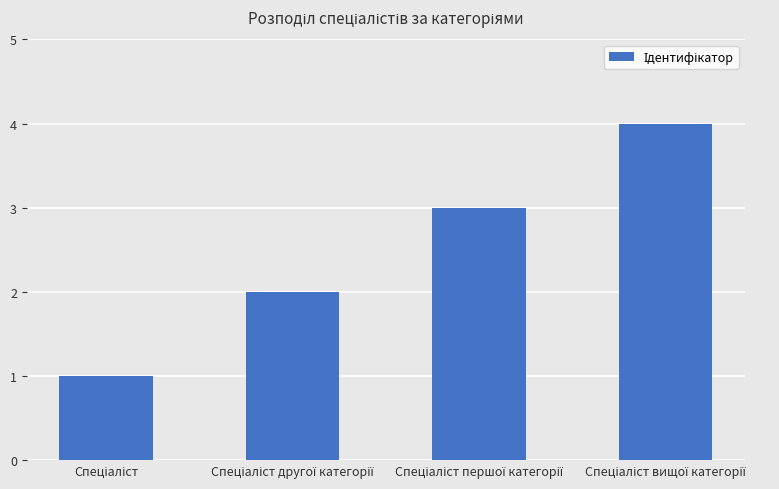

Does the chart contain any negative values?

No